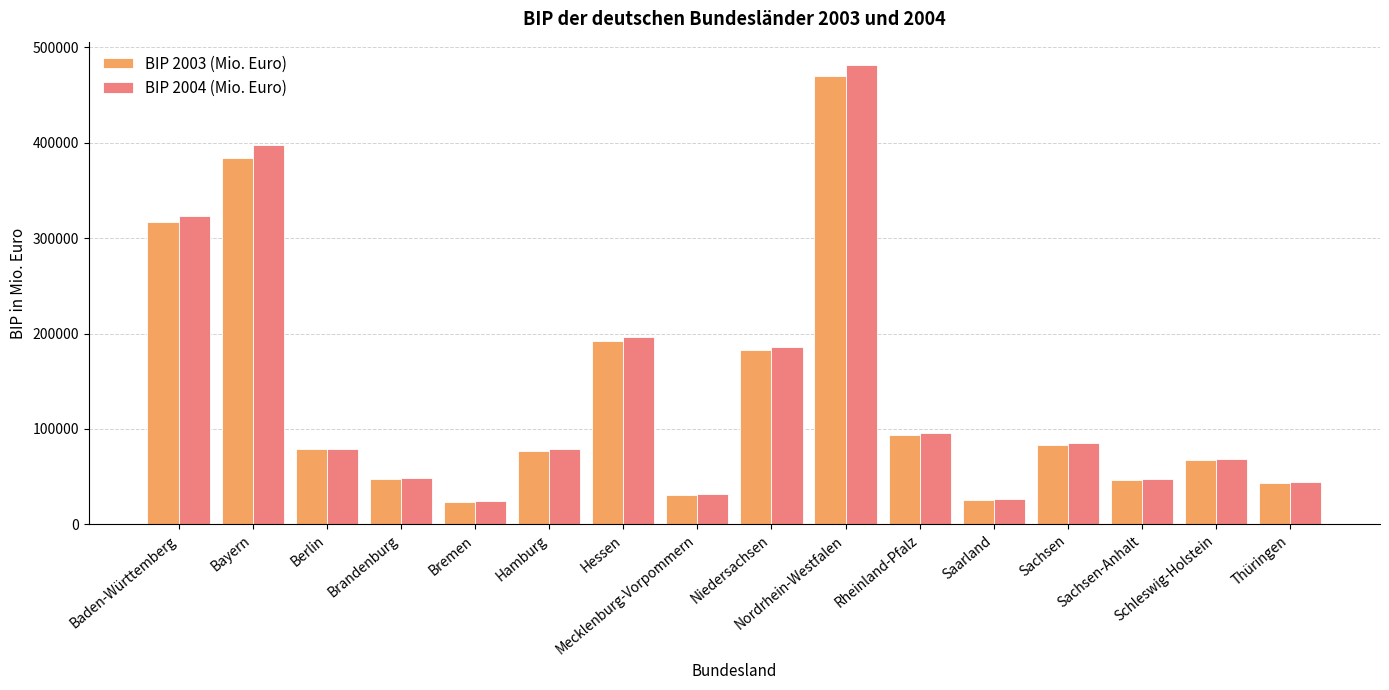

What position from the left is Saarland?

12